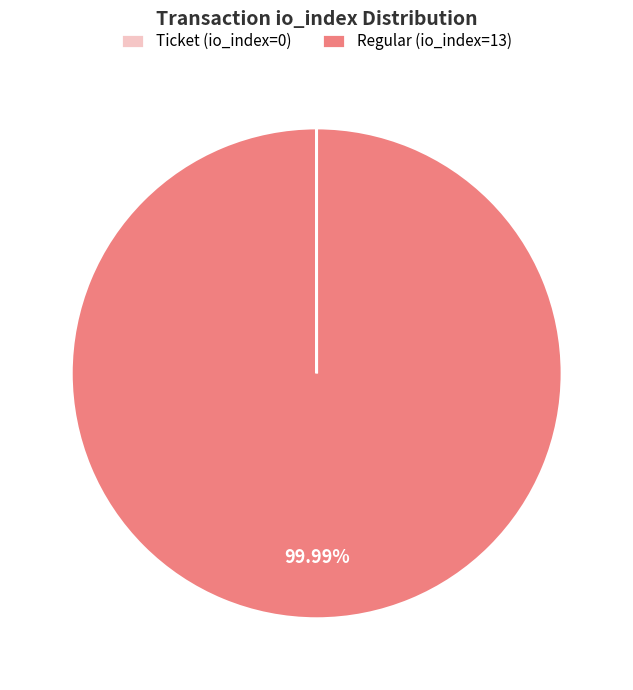

What percentage is the Regular (io_index=13) slice, to the nearest percent?

100%